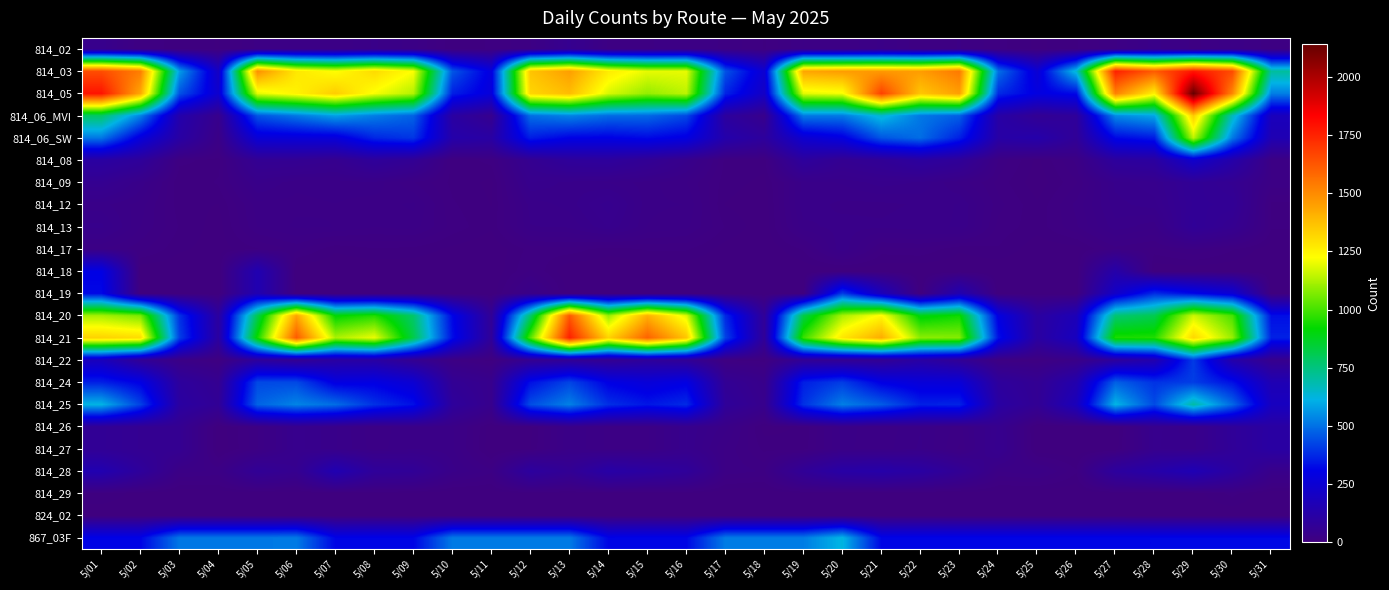

What is the total value across all series at 5/20?

8273